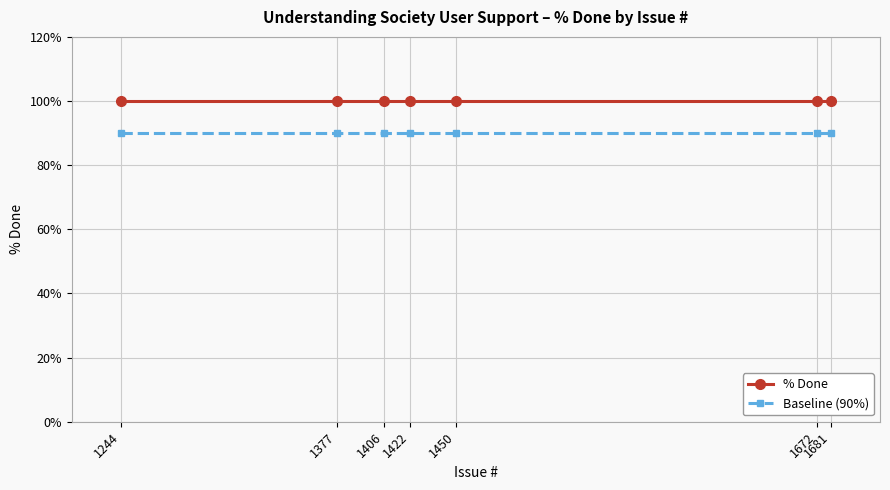

True or false: % Done and Baseline (90%) intersect in this chart.

False